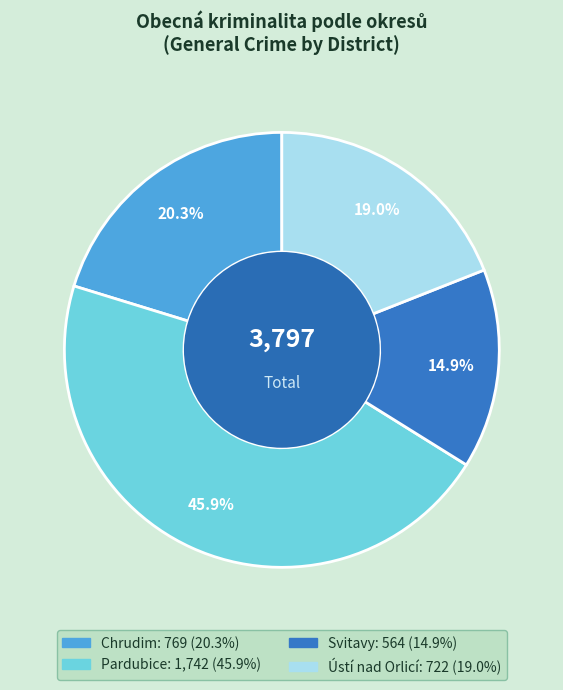

Is Ústí nad Orlicí the majority of the pie?

No